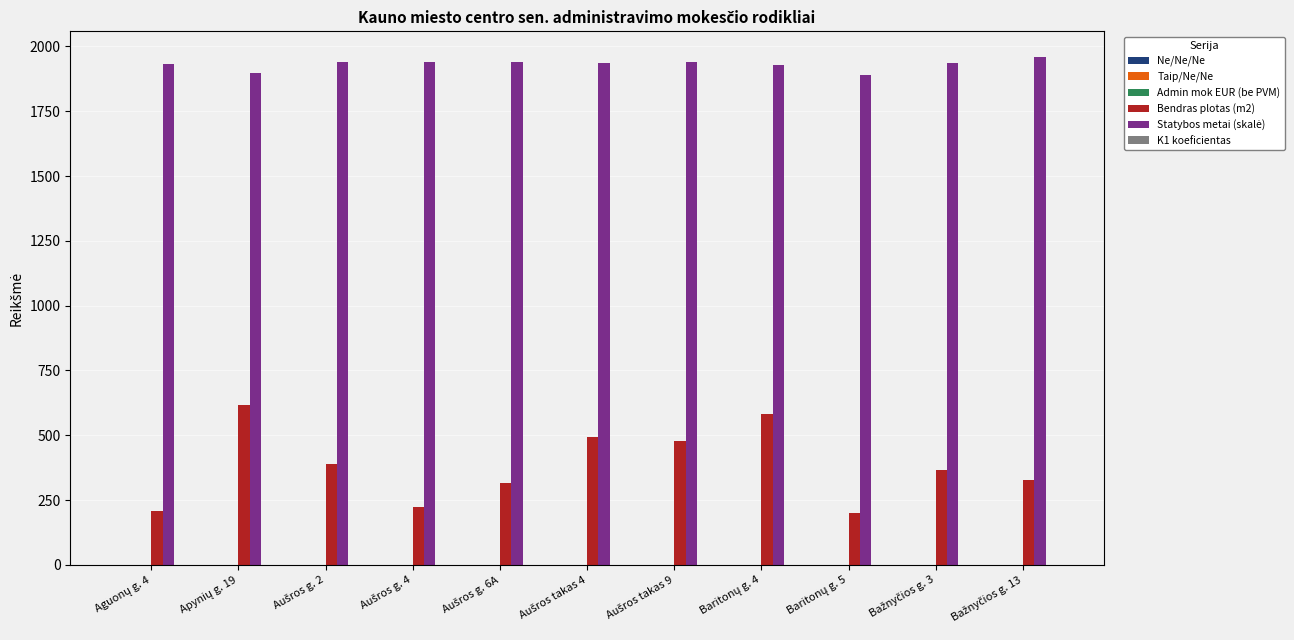

Which series changed the most between Aušros g. 6A and Baritonų g. 4?

Bendras plotas (m2)